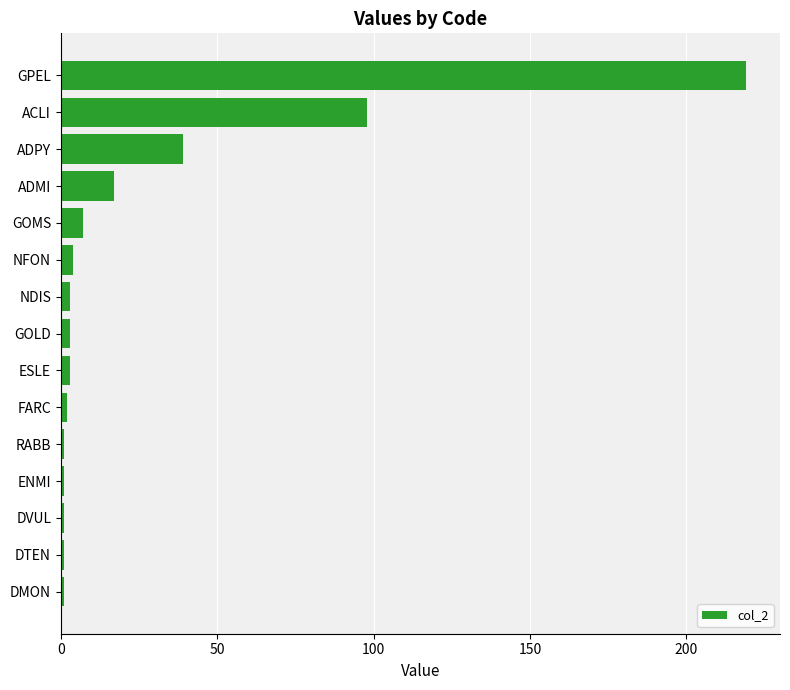

What is the change in value from GPEL to ACLI?

-121